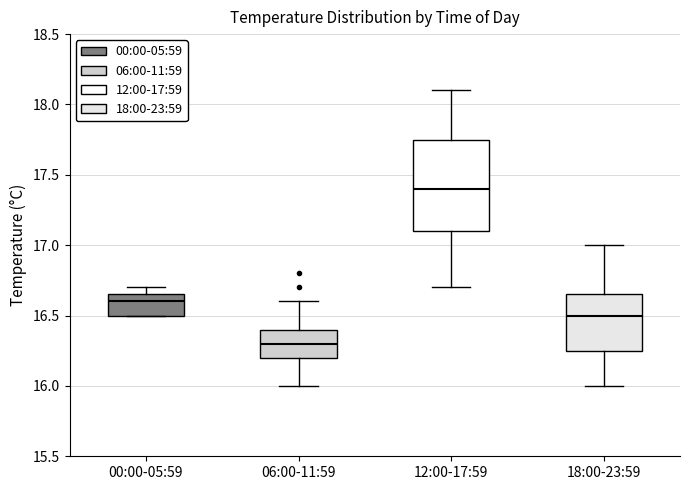

Where does the median line of the box for 12:00-17:59 sit on the y-axis? The values are not printed on the chart, so give them approximately, as read against the axis.

17.40